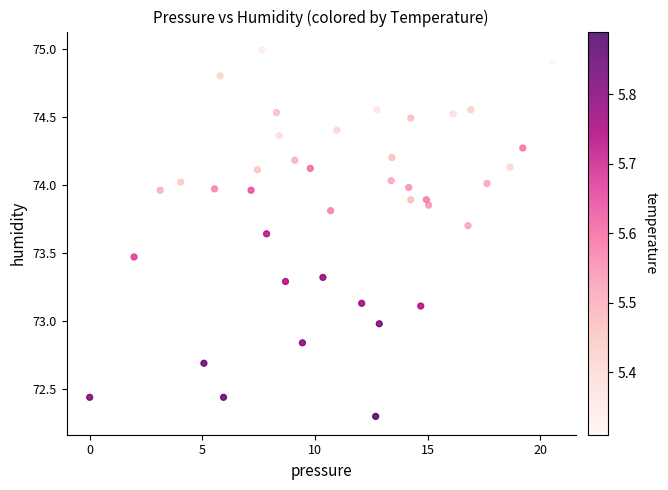

What is the range of Y values (max minus min)?

2.7